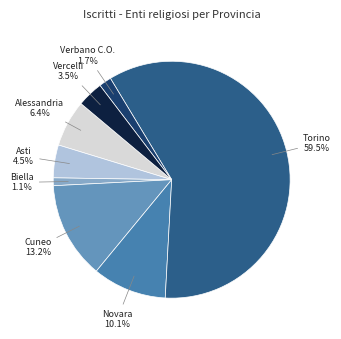

Which category has the biggest portion of the pie?

Torino